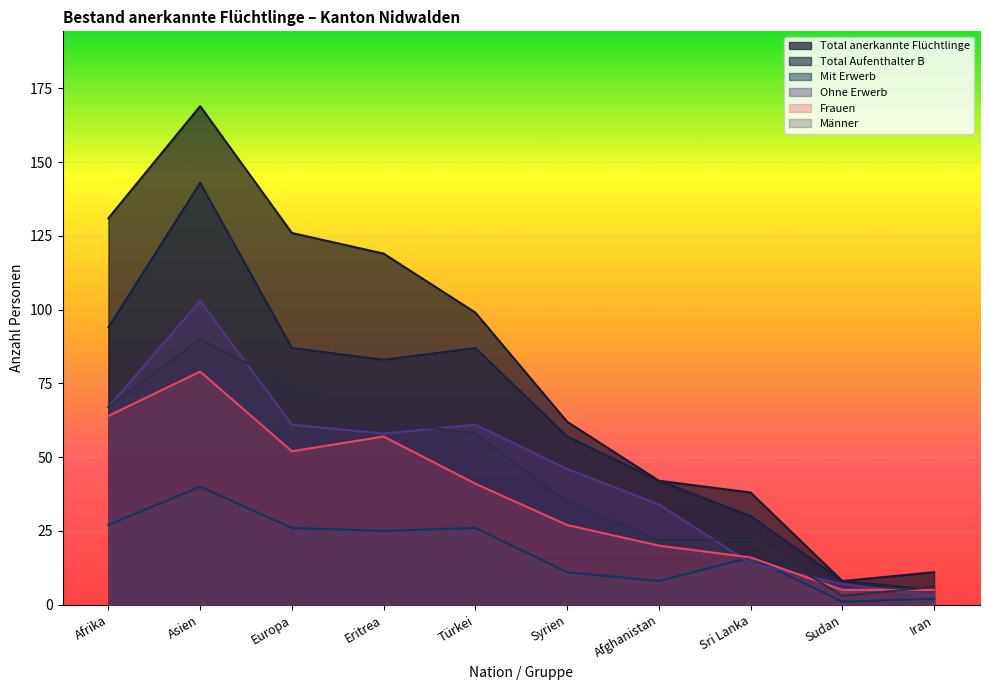

True or false: Mit Erwerb has a value of 11 at Türkei.

False